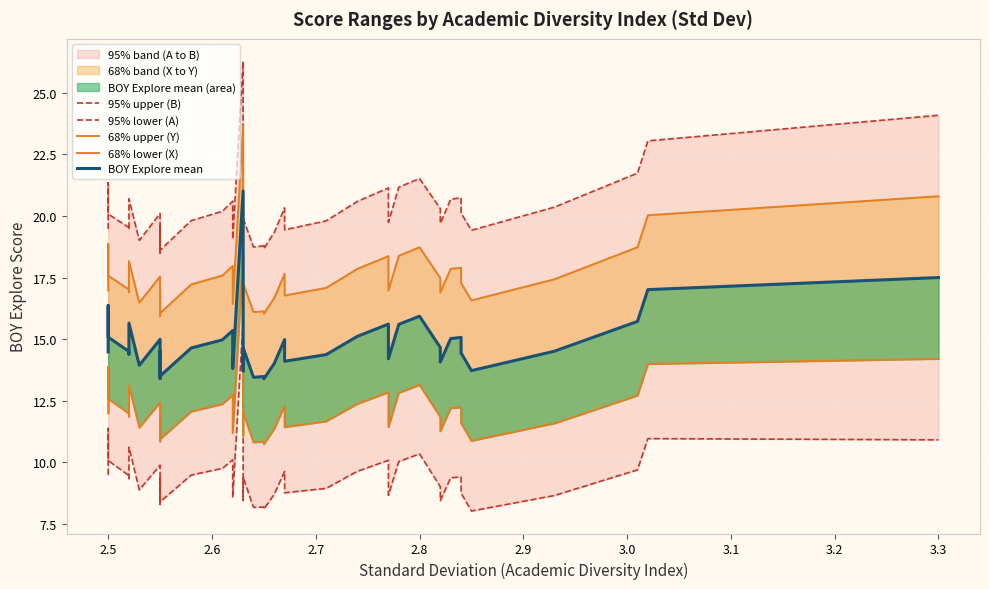

What are all the series names shown in the legend?

95% upper (B), 95% lower (A), 68% upper (Y), 68% lower (X), BOY Explore mean